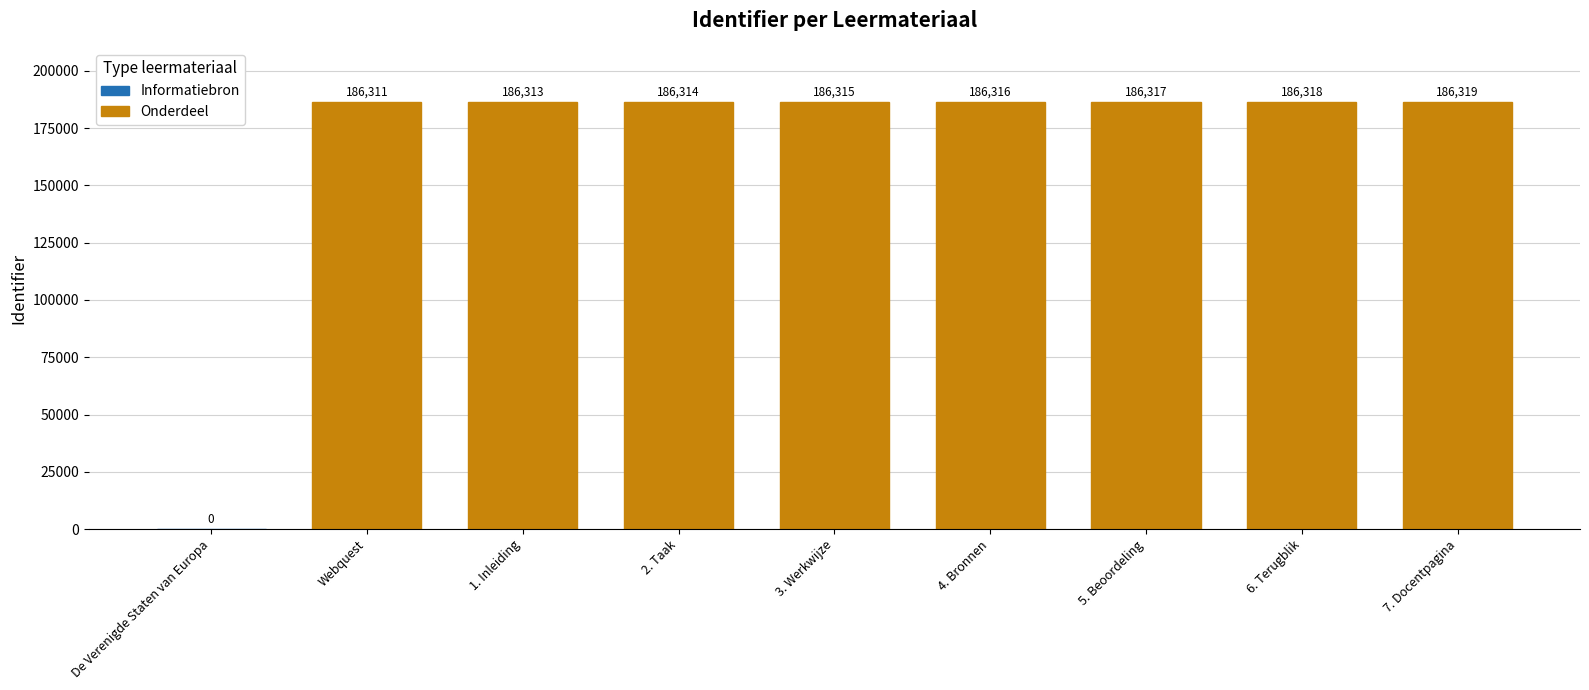

How many series are shown in this chart?

1